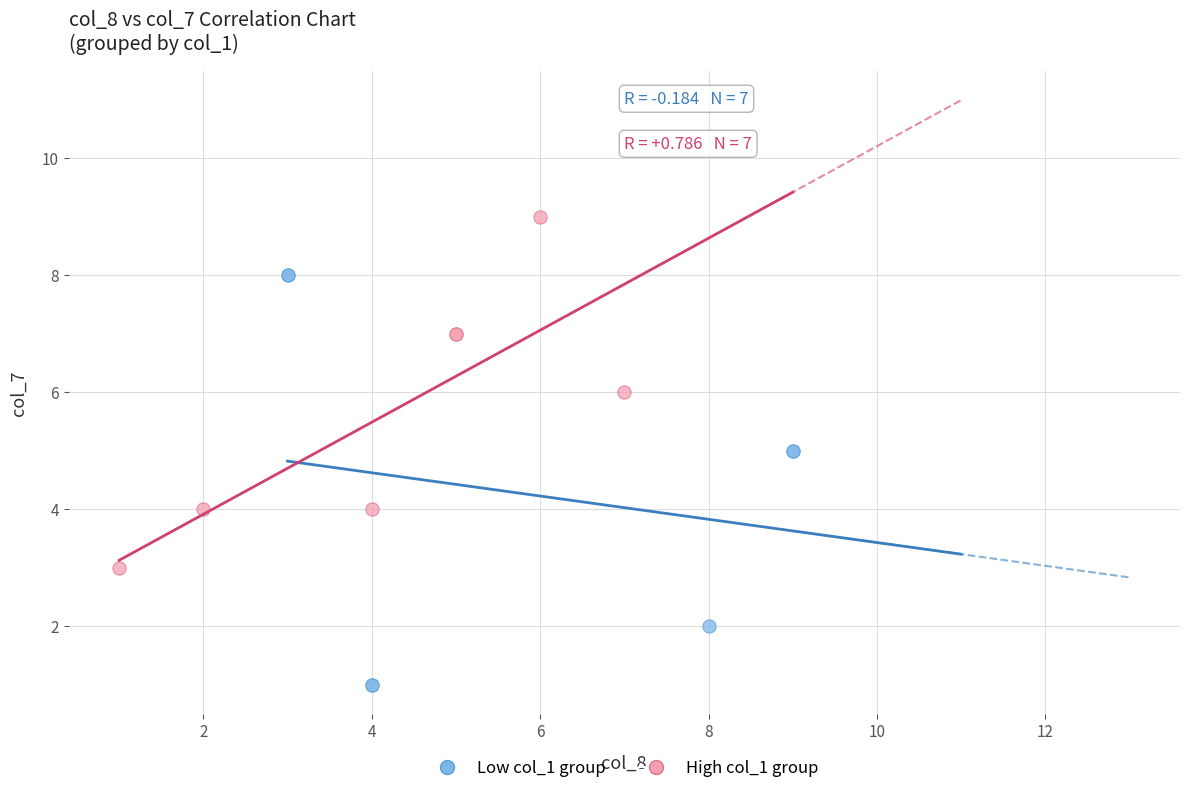

Which series has the largest Y range (max minus min)?

Low col_1 group